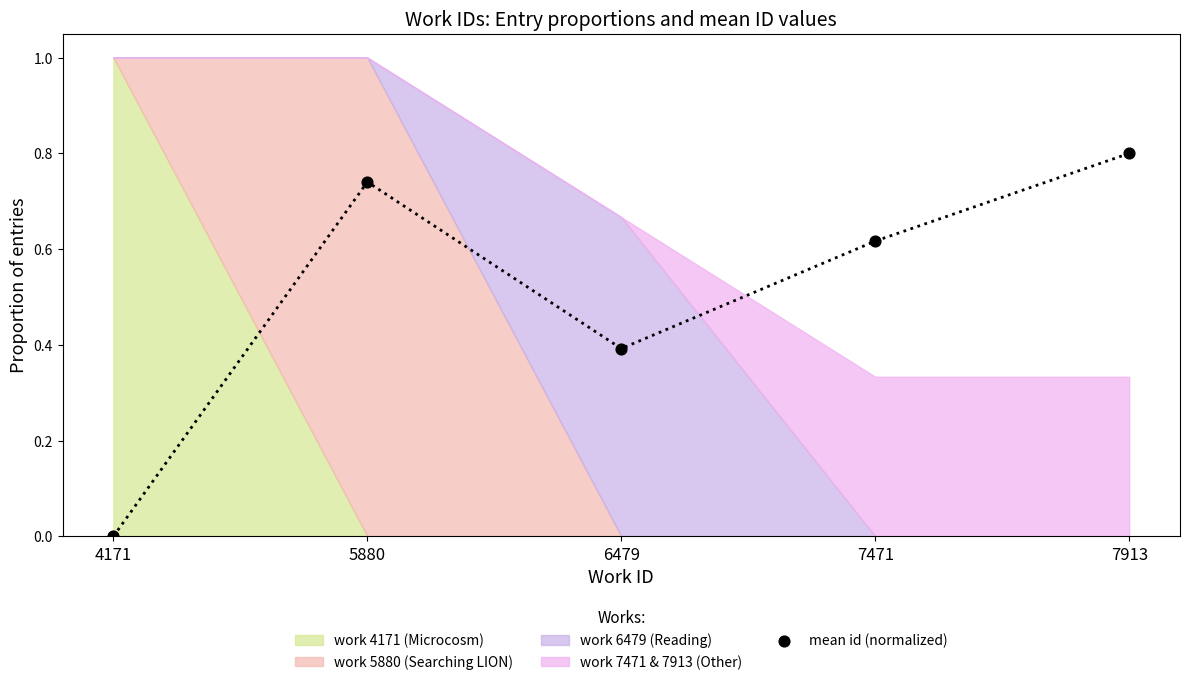

What is the average Y value?

0.5